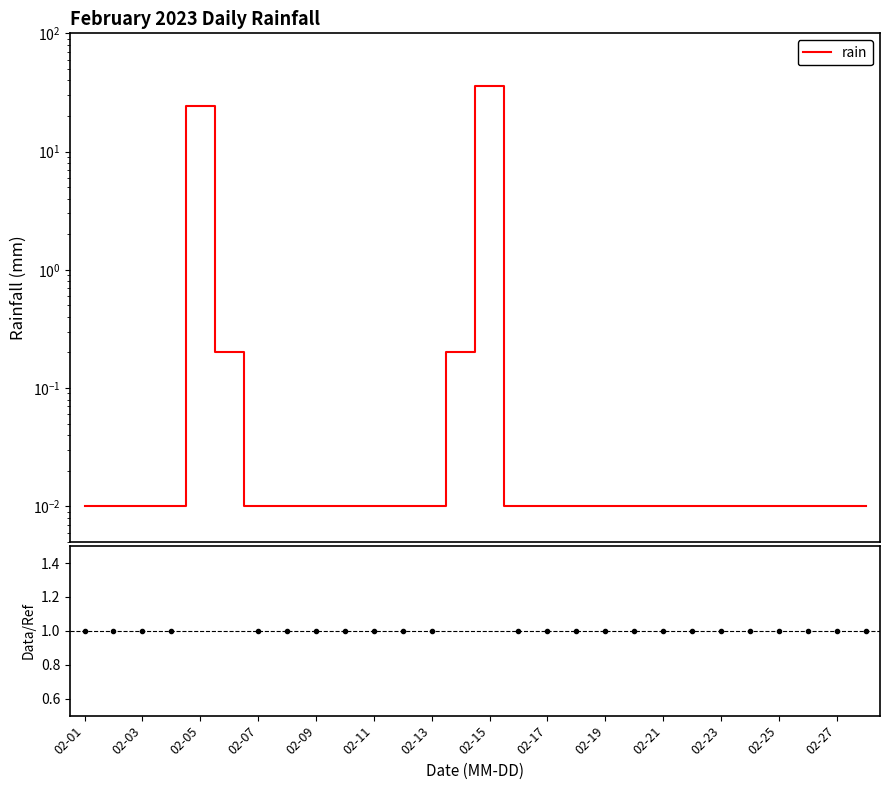

Between 02-11 and 02-03, which is larger?

02-11